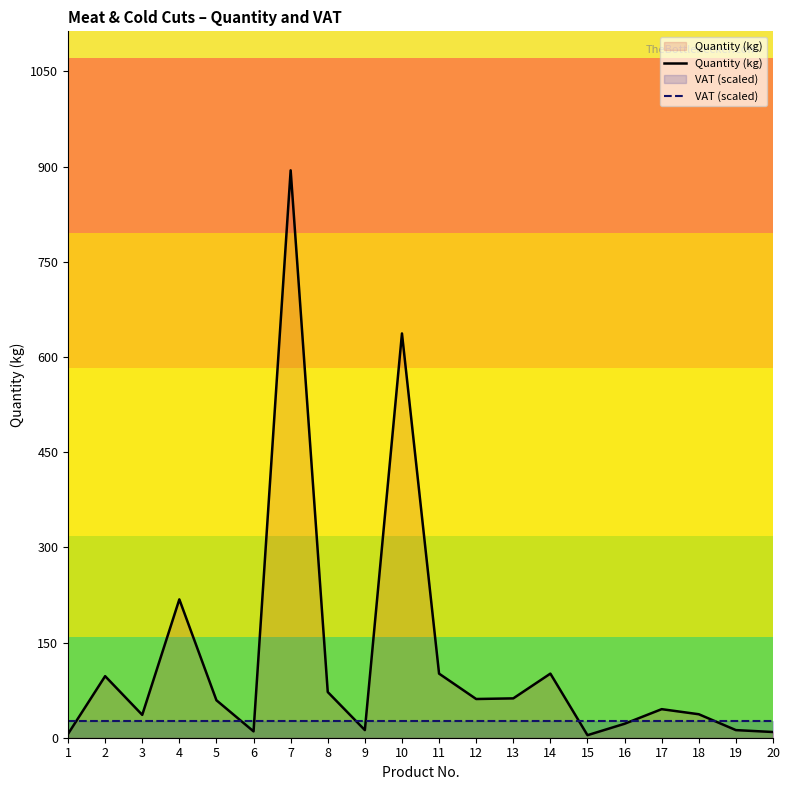

Which label corresponds to the largest value in the chart?

7